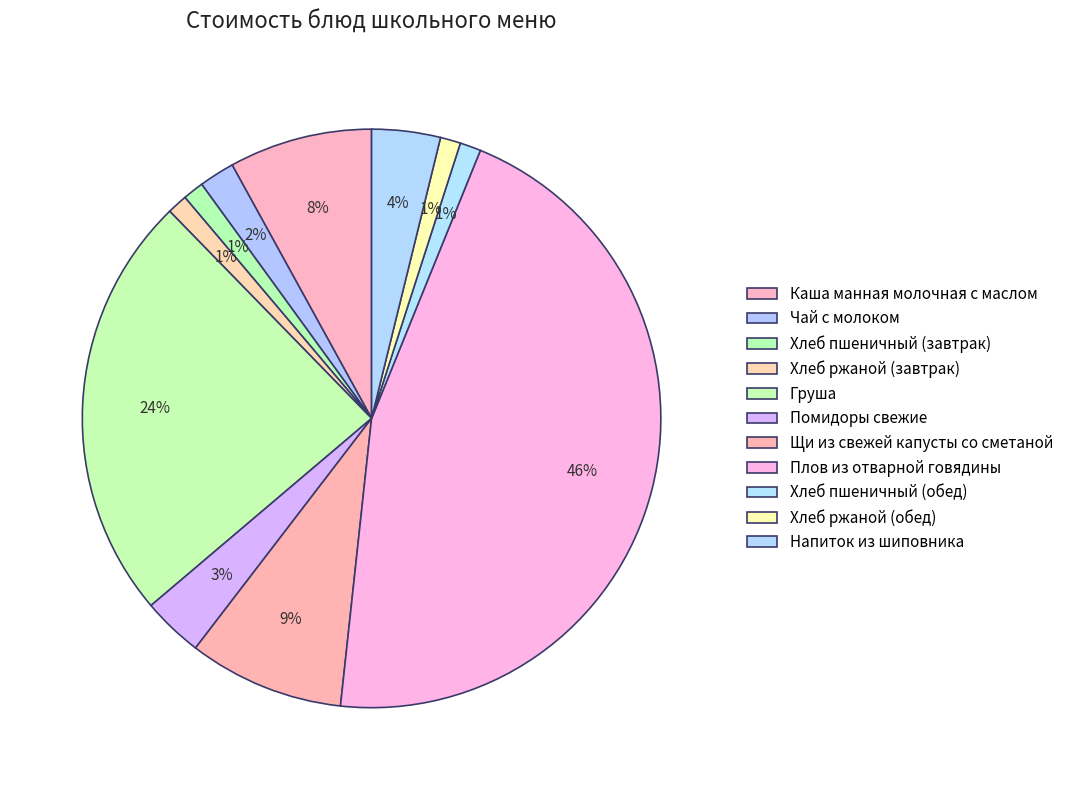

What is the largest slice in the pie chart?

Плов из отварной говядины